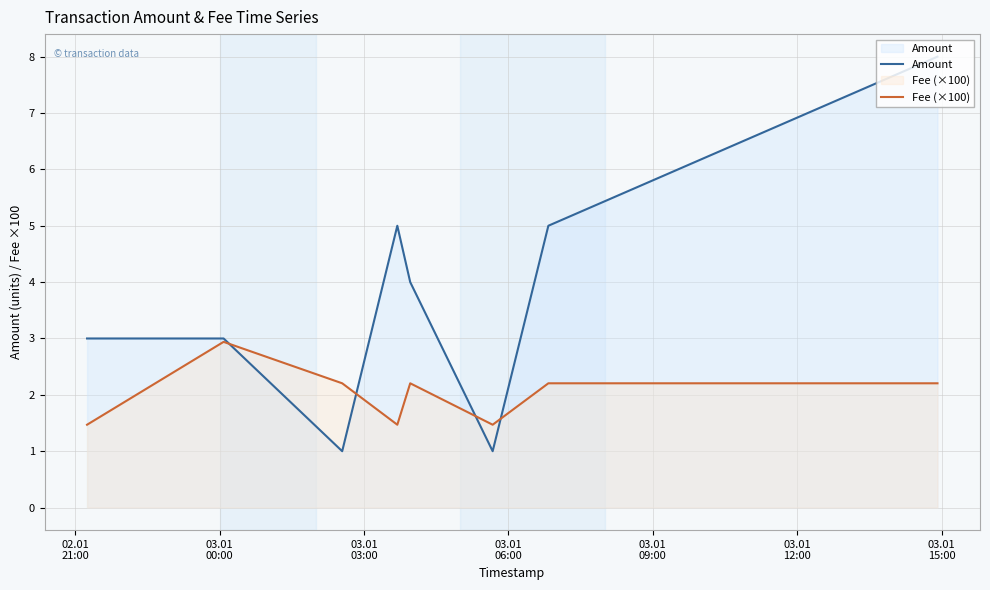

Does the chart display data point markers on the line(s)?

No